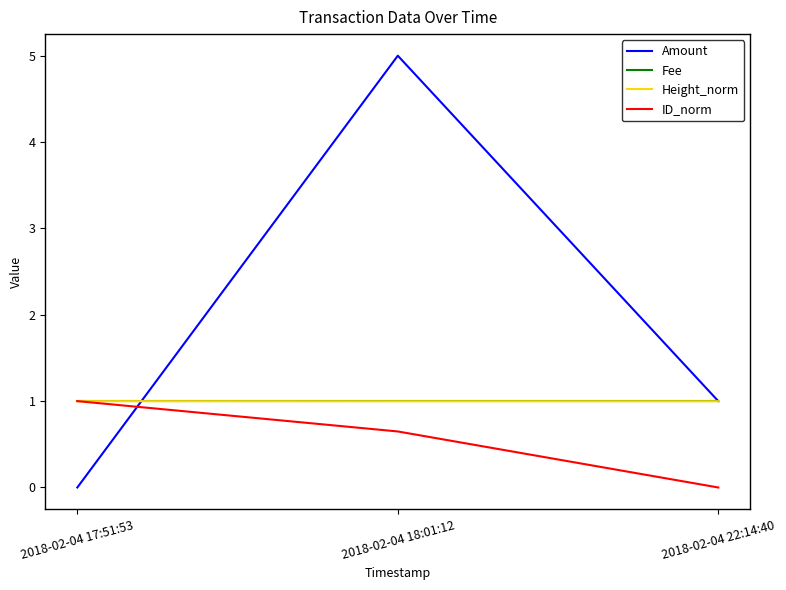

Rank the categories by ID_norm value from lowest to highest.

2018-02-04 22:14:40, 2018-02-04 18:01:12, 2018-02-04 17:51:53